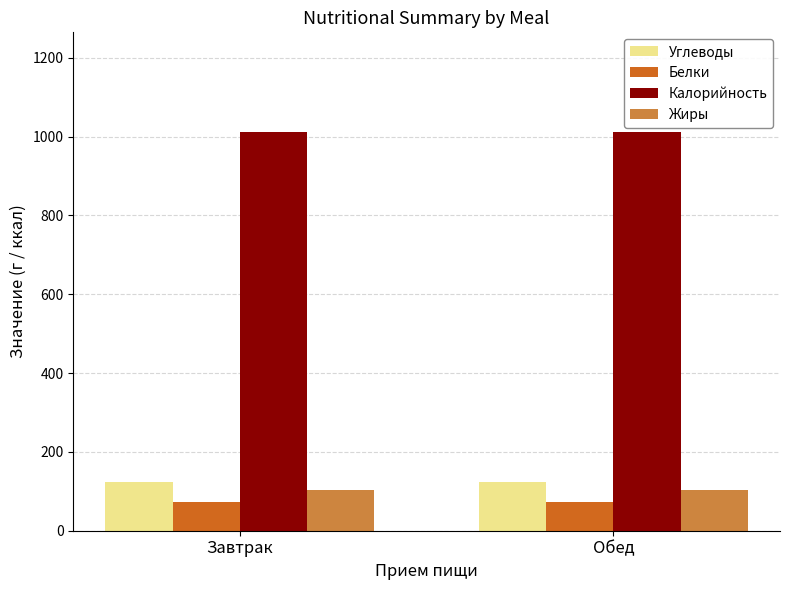

What is the approximate value of Калорийность at Завтрак?

1011.5